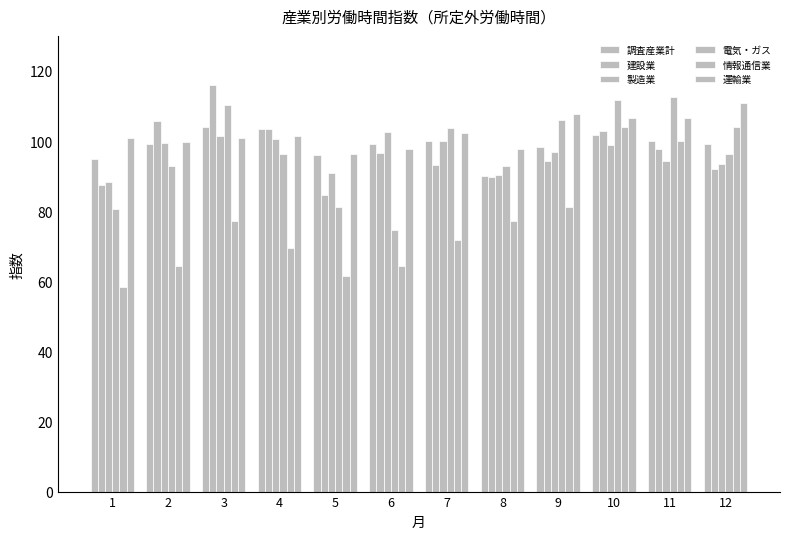

How many data points does each series have?

12